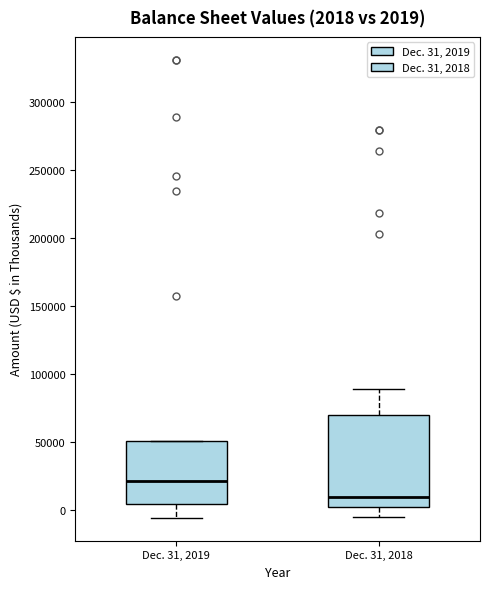

Comparing the boxes themselves (not the whiskers), which one is the tallest?

Dec. 31, 2018